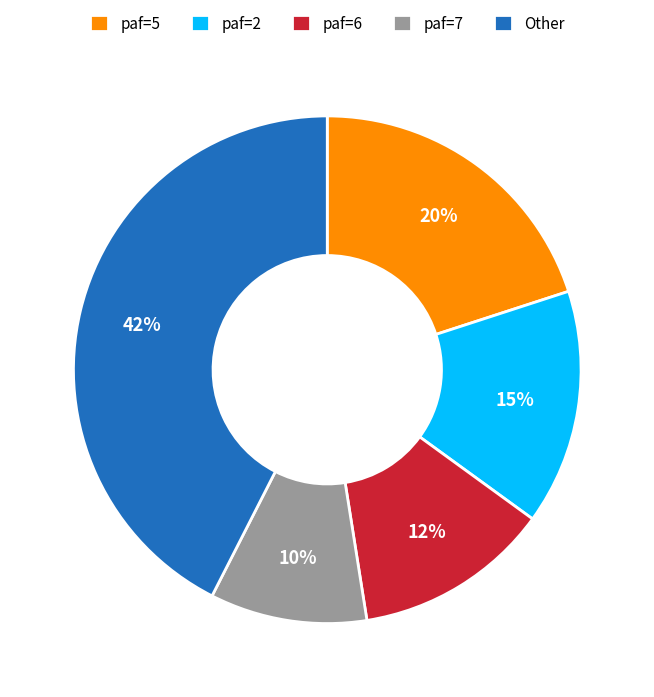

How many segments does this pie chart have?

5